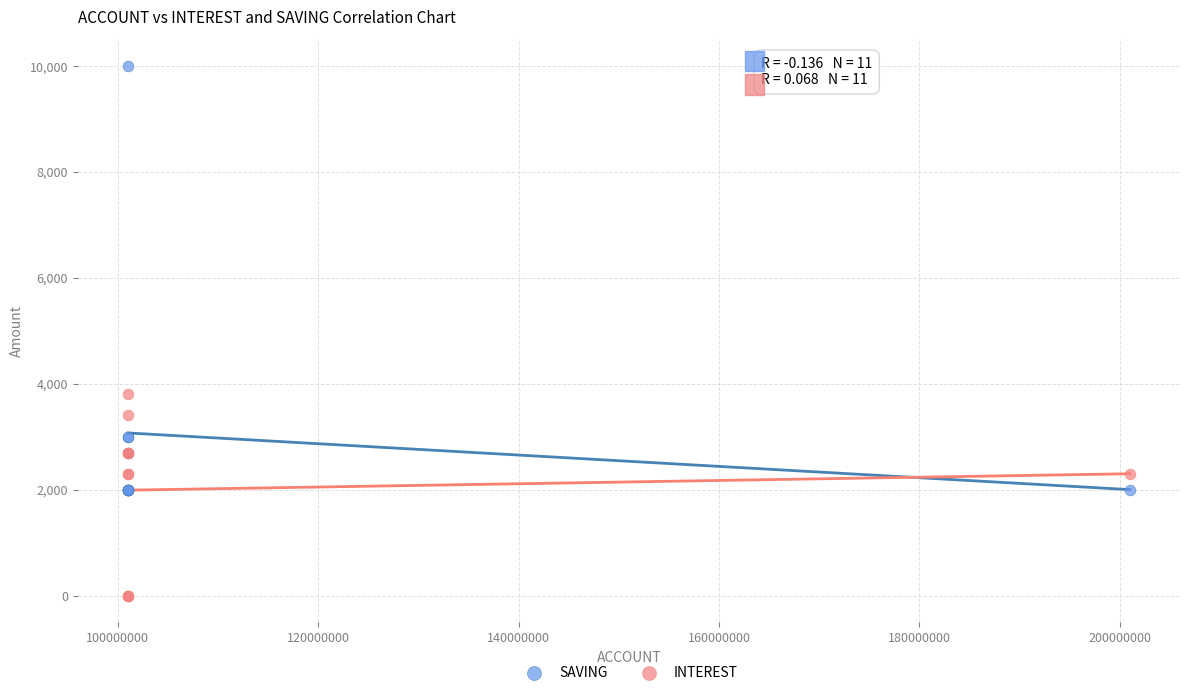

Which series reaches the maximum Y coordinate?

SAVING